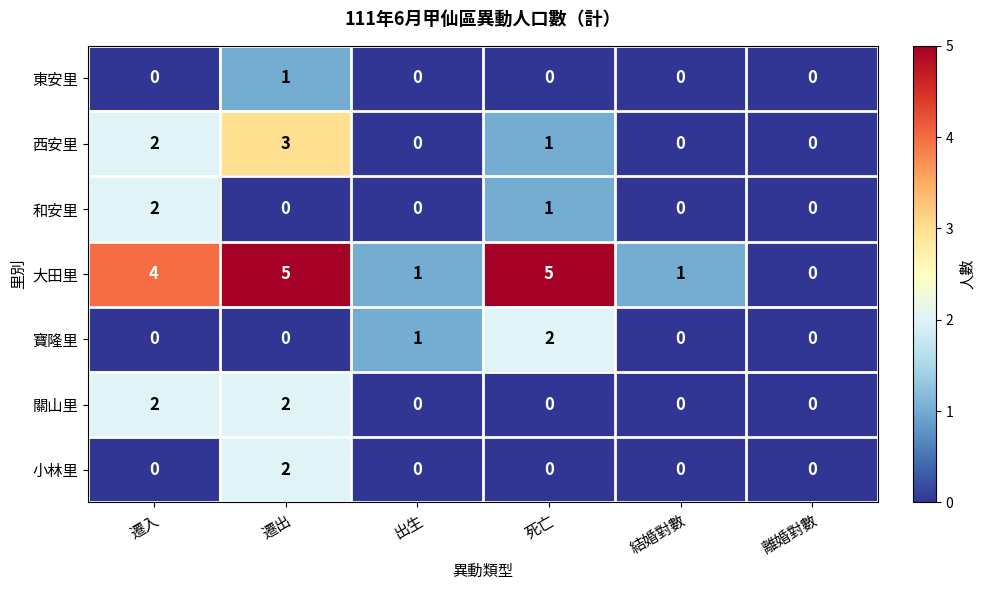

What is the sum of all 寶隆里 values?

3